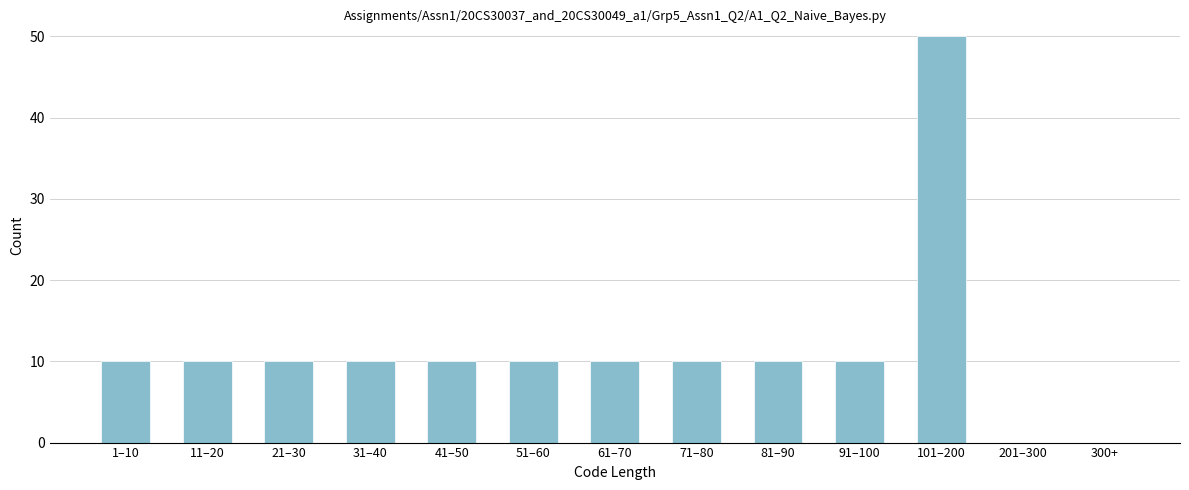

Reading right to left, list all the values displayed in this chart.

300+=0	201–300=0	101–200=50	91–100=10	81–90=10	71–80=10	61–70=10	51–60=10	41–50=10	31–40=10	21–30=10	11–20=10	1–10=10